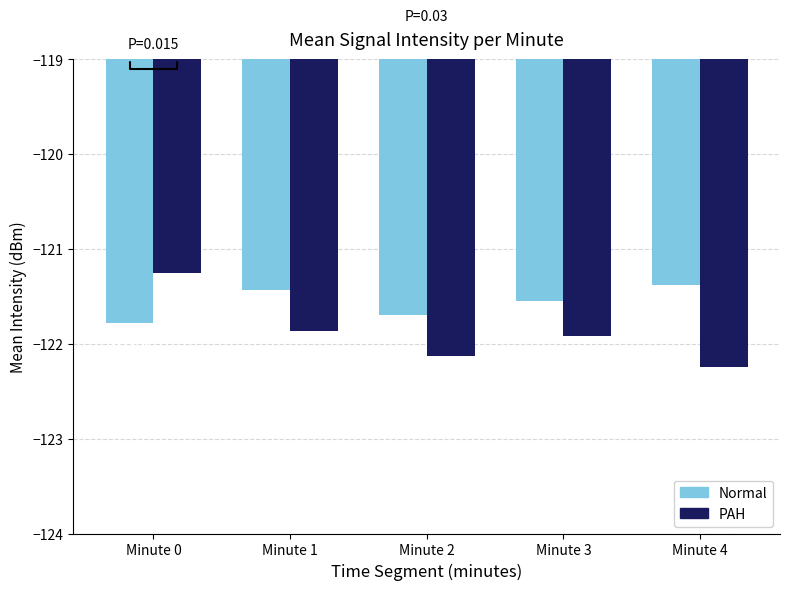

What is the difference between the maximum and minimum values in the PAH series?

1.0